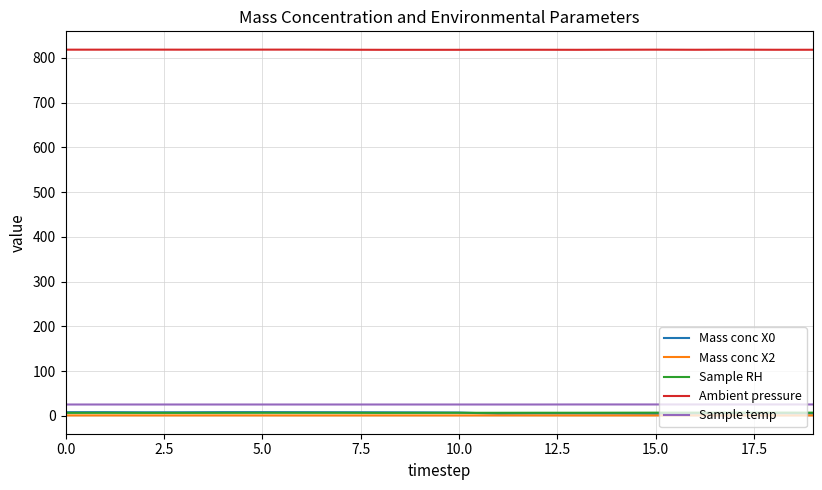

Does the chart display data point markers on the line(s)?

No